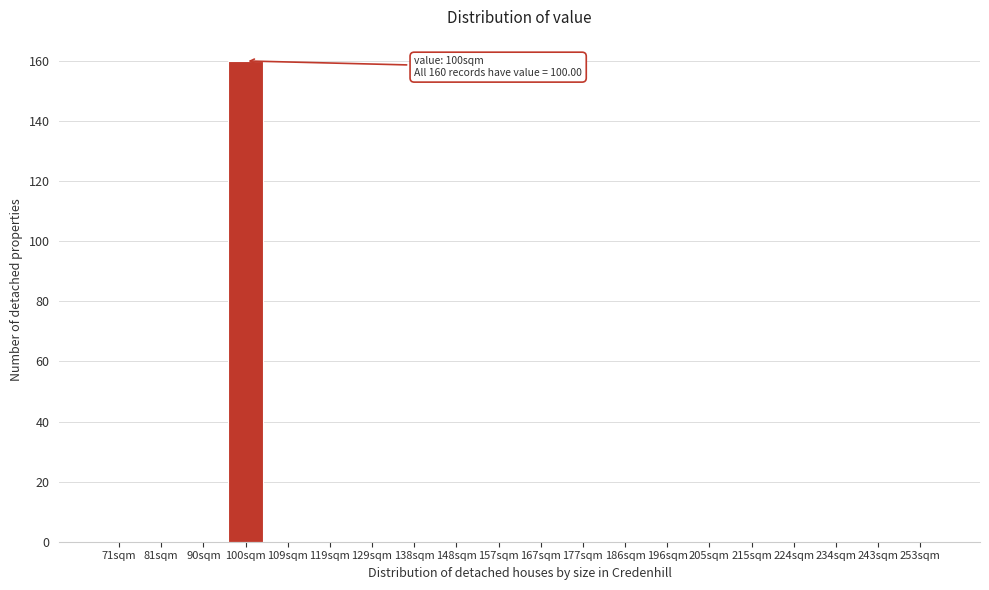

Reading left to right, what are all the values shown in this chart?

71sqm=0	81sqm=0	90sqm=0	100sqm=160	109sqm=0	119sqm=0	129sqm=0	138sqm=0	148sqm=0	157sqm=0	167sqm=0	177sqm=0	186sqm=0	196sqm=0	205sqm=0	215sqm=0	224sqm=0	234sqm=0	243sqm=0	253sqm=0